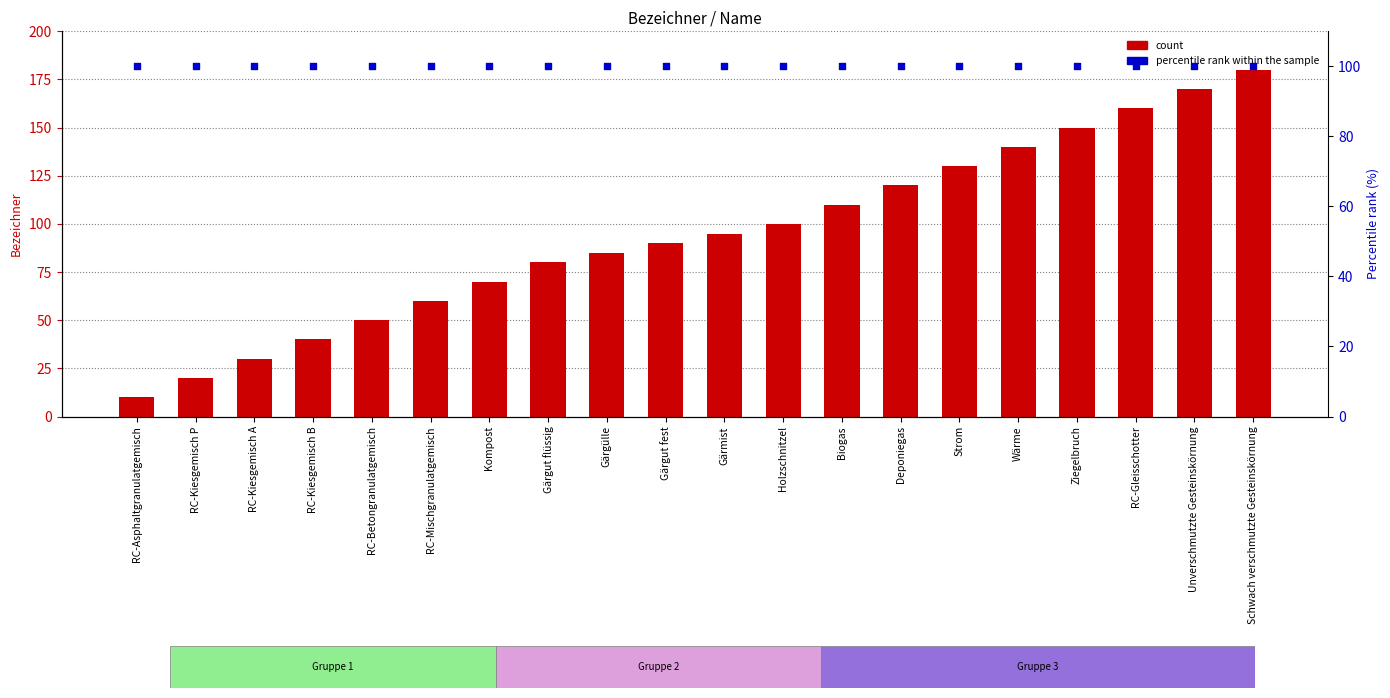

Which series has the largest Y range (max minus min)?

count